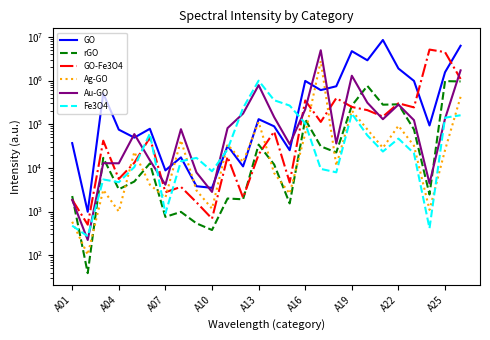

How many data points in Au-GO are above 81594?

12